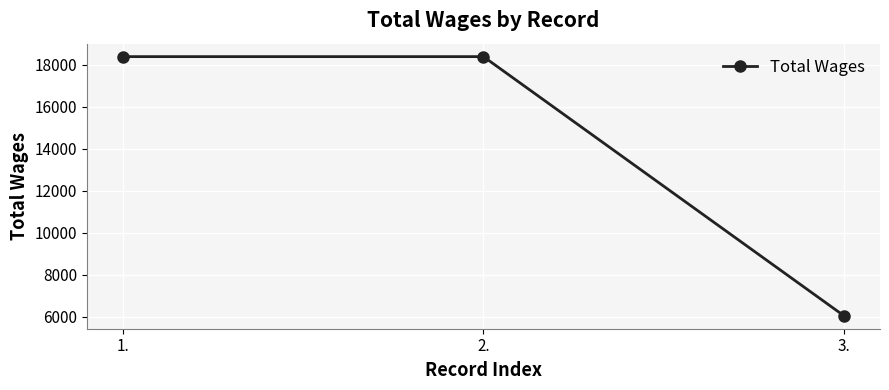

What is the value of the 1st point from the left?

18377